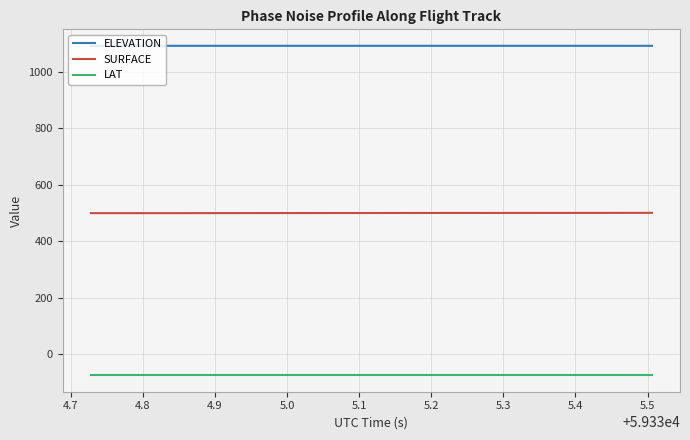

True or false: SURFACE and ELEVATION cross at least once.

False